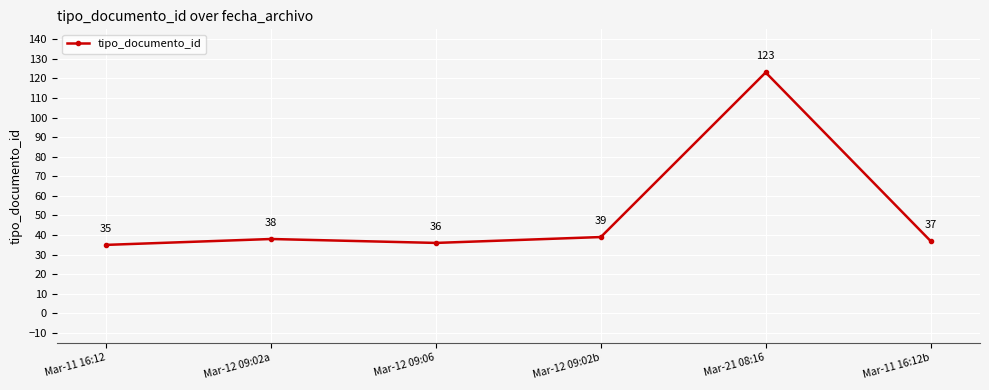

The value at Mar-11 16:12 is 51. True or false?

False